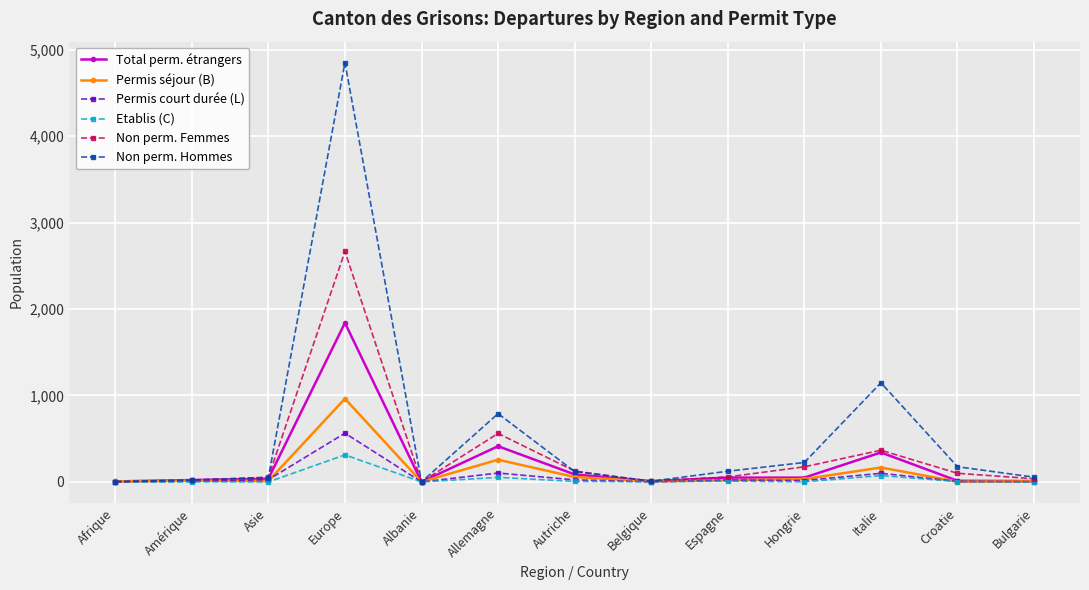

True or false: Permis court durée (L) has more than 1 points higher than both neighbors.

True